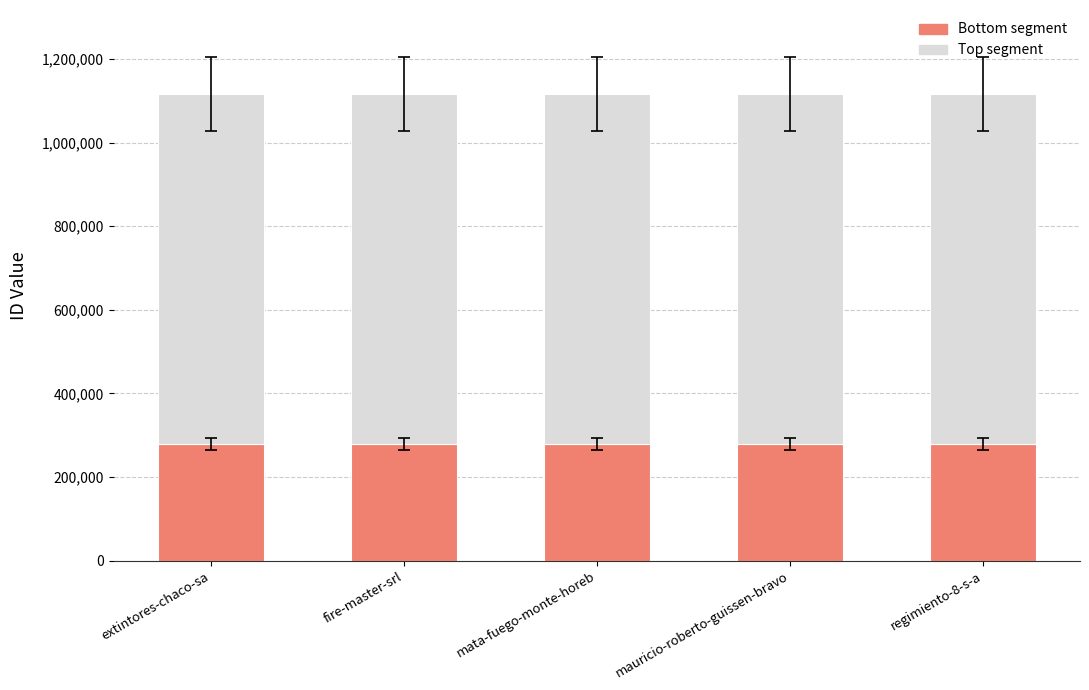

What is the difference between the maximum and minimum values in the Bottom segment series?

1.0